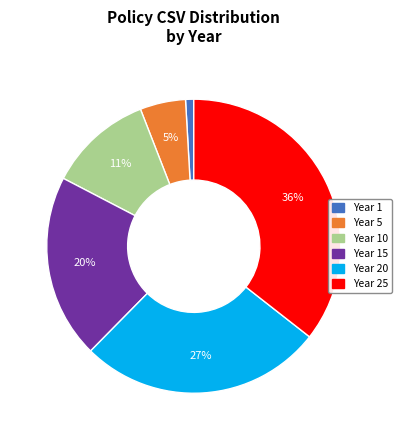

Does any single category account for the majority?

No